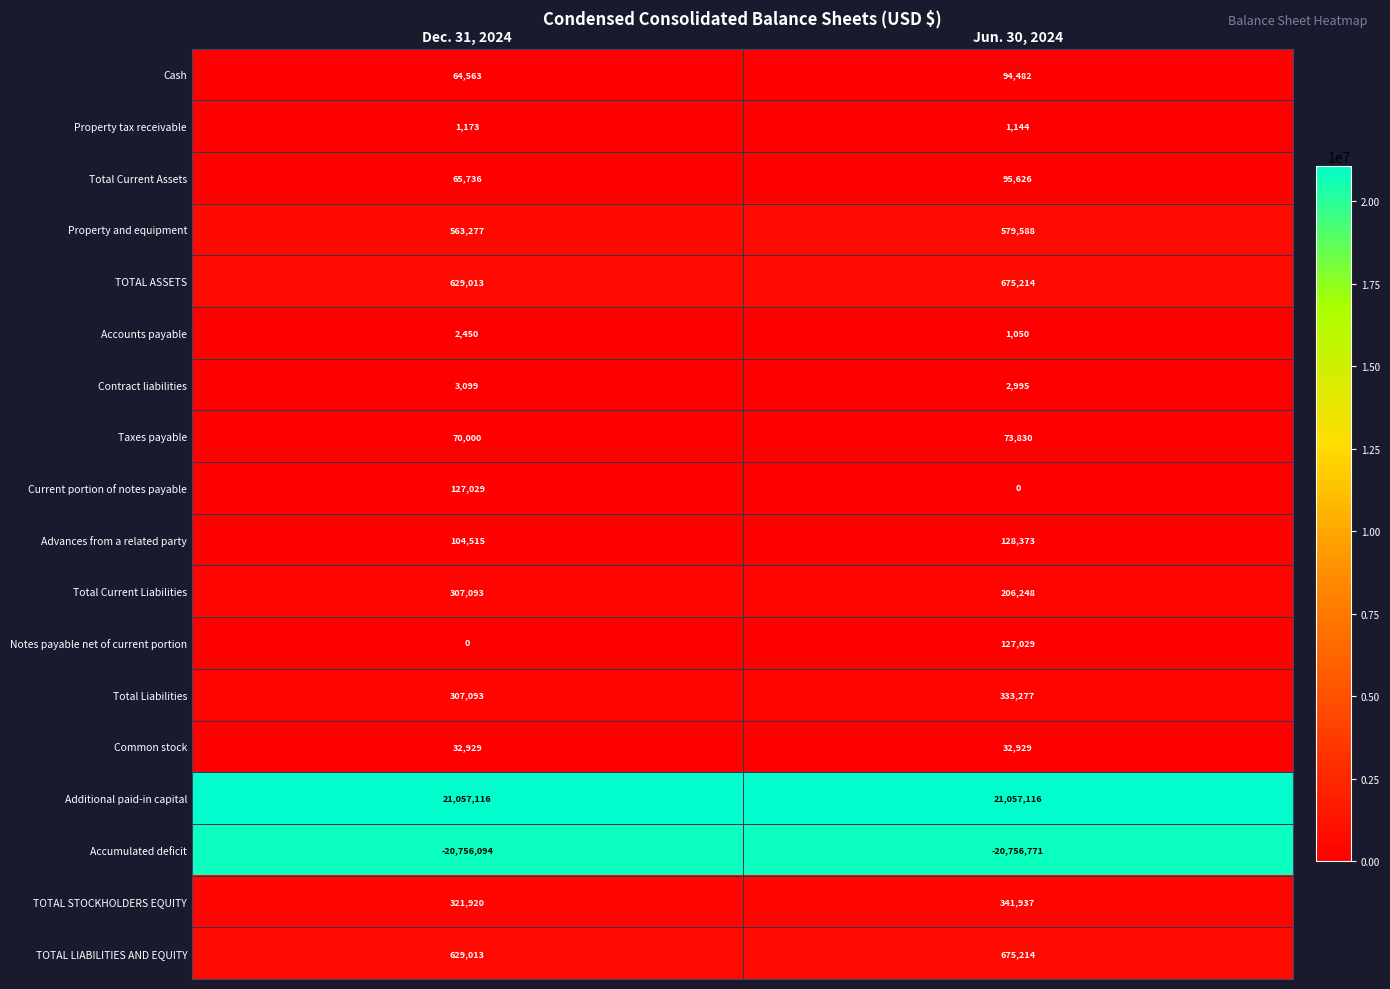

The Notes payable net of current portion series shows 0 at Dec. 31, 2024. True or false?

True